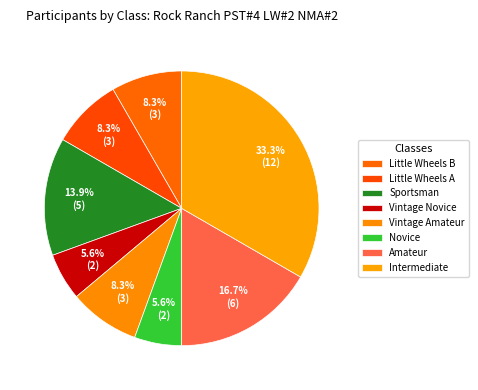

How many slices are in this pie chart?

8